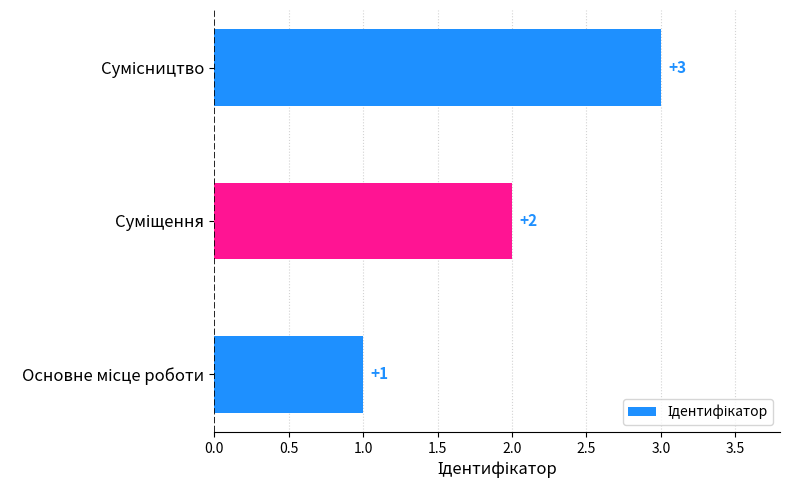

What is the maximum value shown in the chart?

3